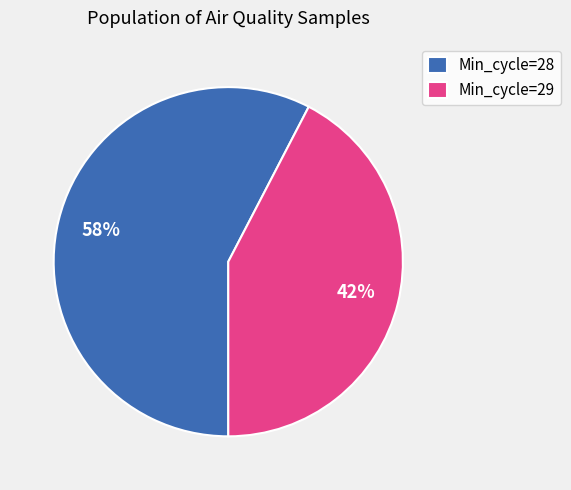

Is there a majority slice in this chart?

Yes